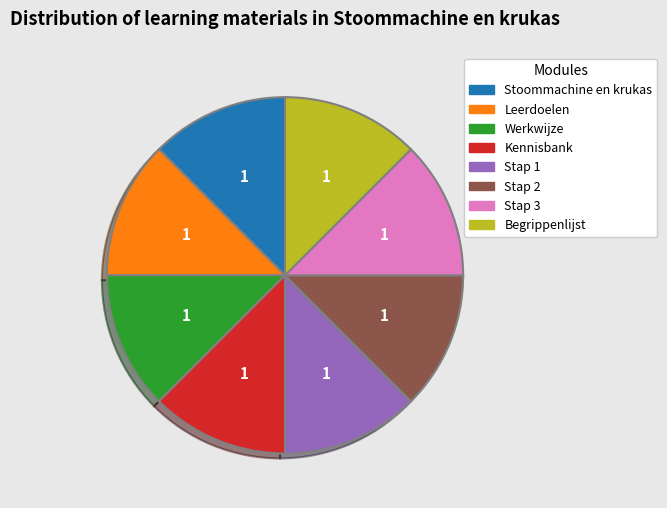

How many slices are in this pie chart?

8